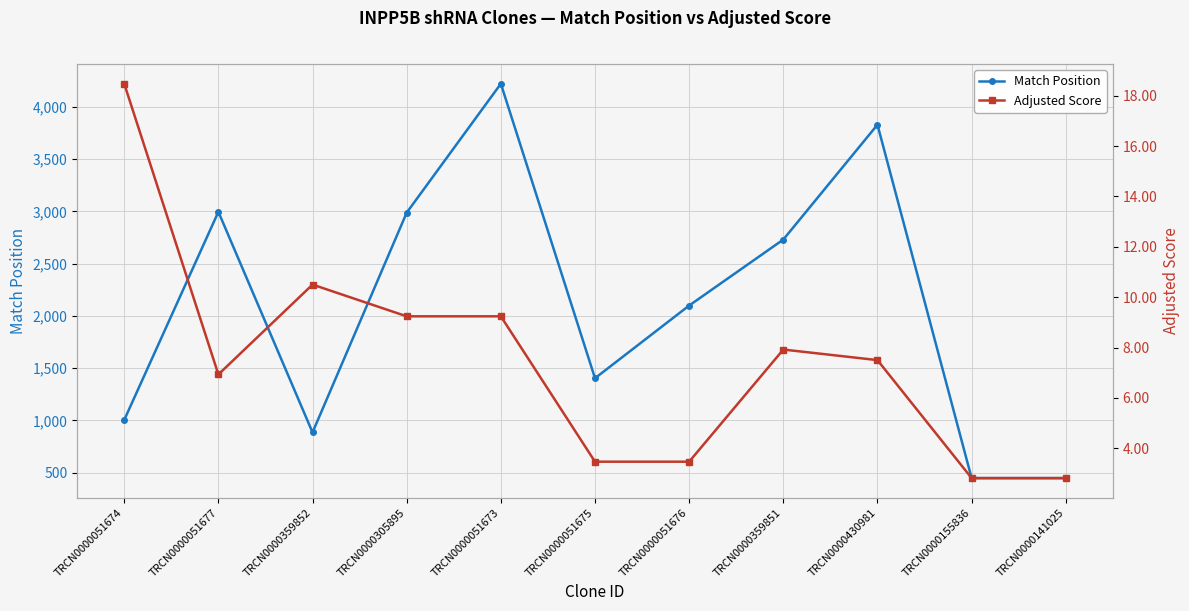

How many lines are shown in the chart?

2